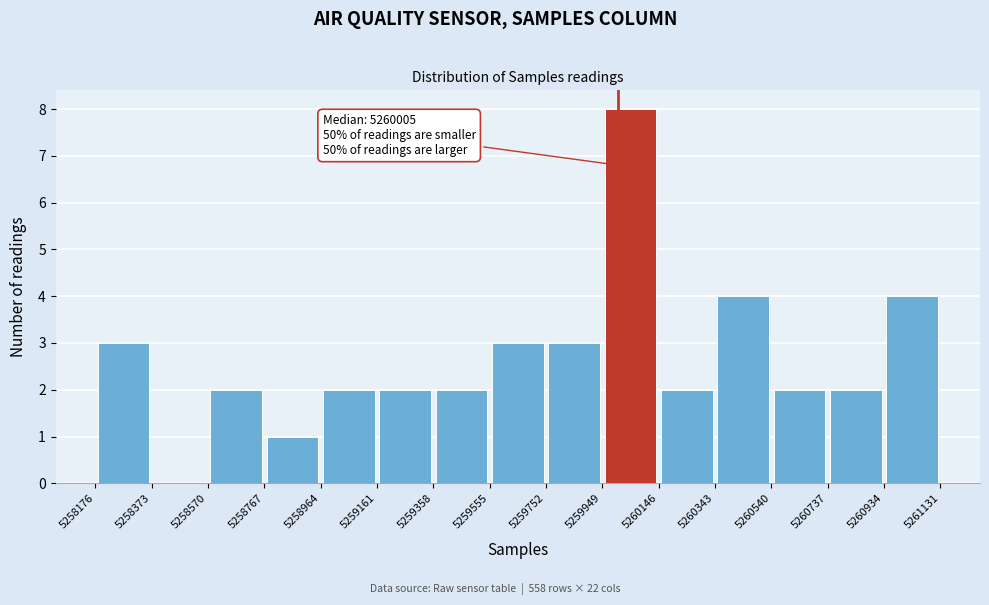

Which range on the x-axis has the tallest bar?

5259949 to 5260146